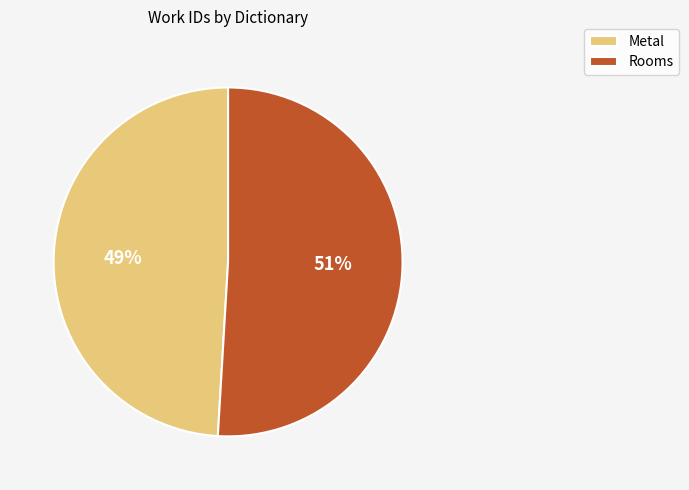

Rank the categories by value from highest to lowest.

Rooms, Metal